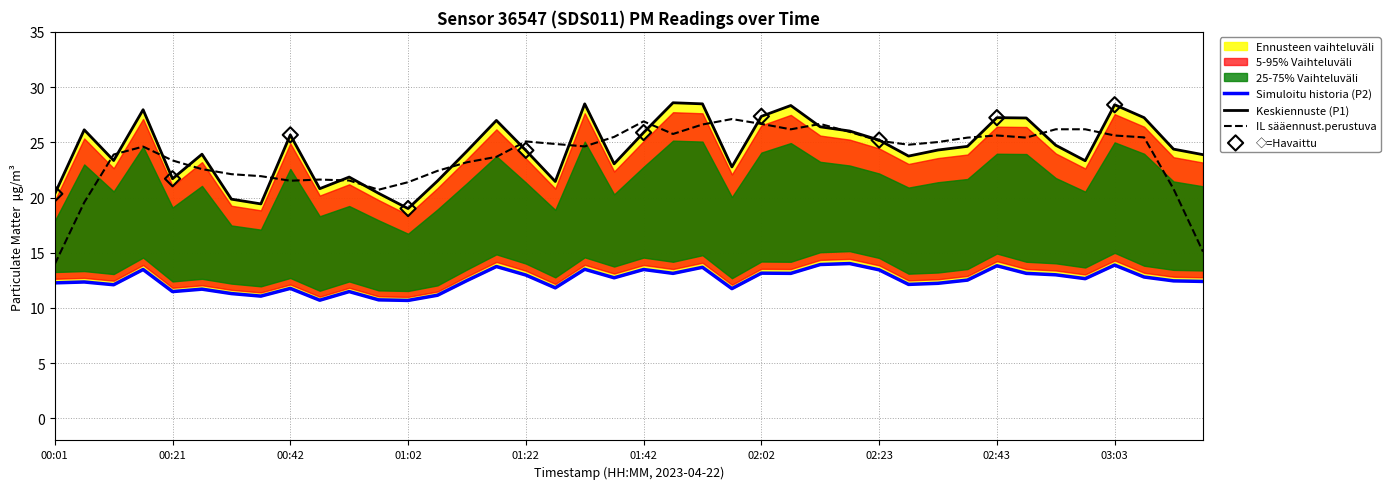

Which series has the largest total across all categories?

P1